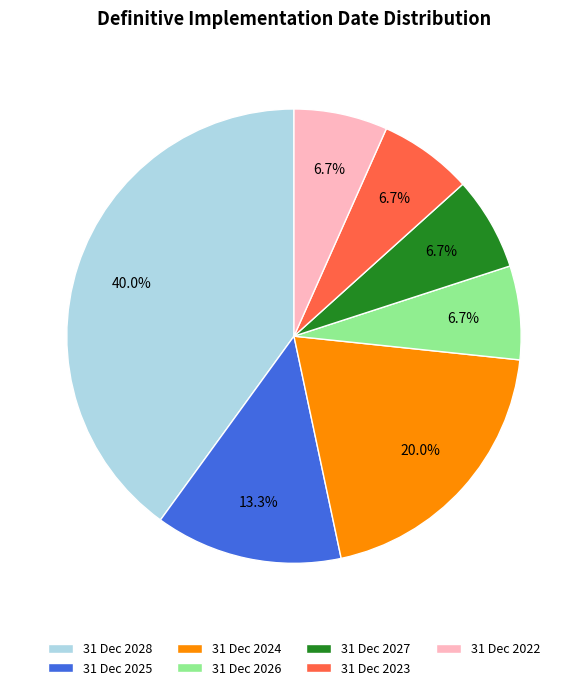

What is the largest slice in the pie chart?

31 Dec 2028